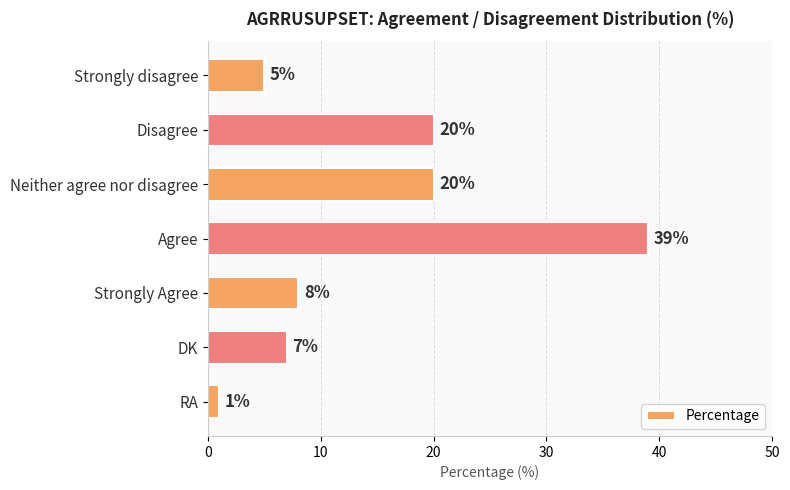

What value does the data have at Agree?

39